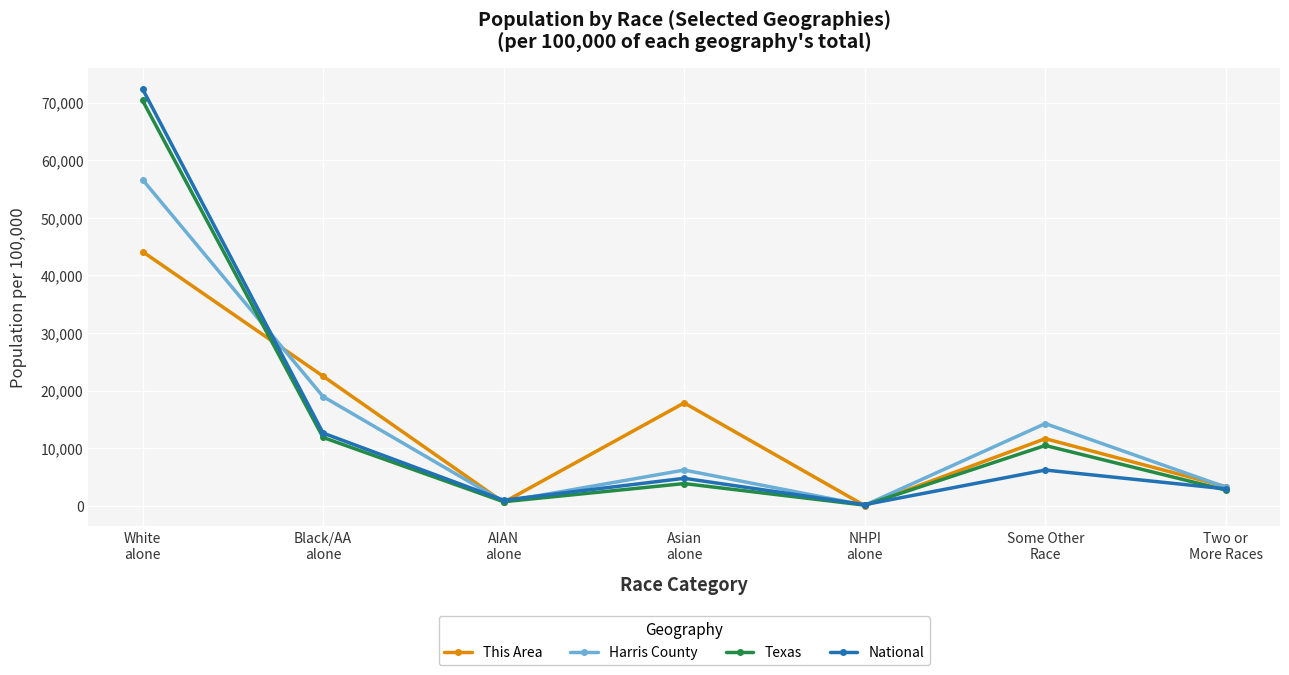

What is the difference between the maximum and minimum values in the This Area series?

44136.9